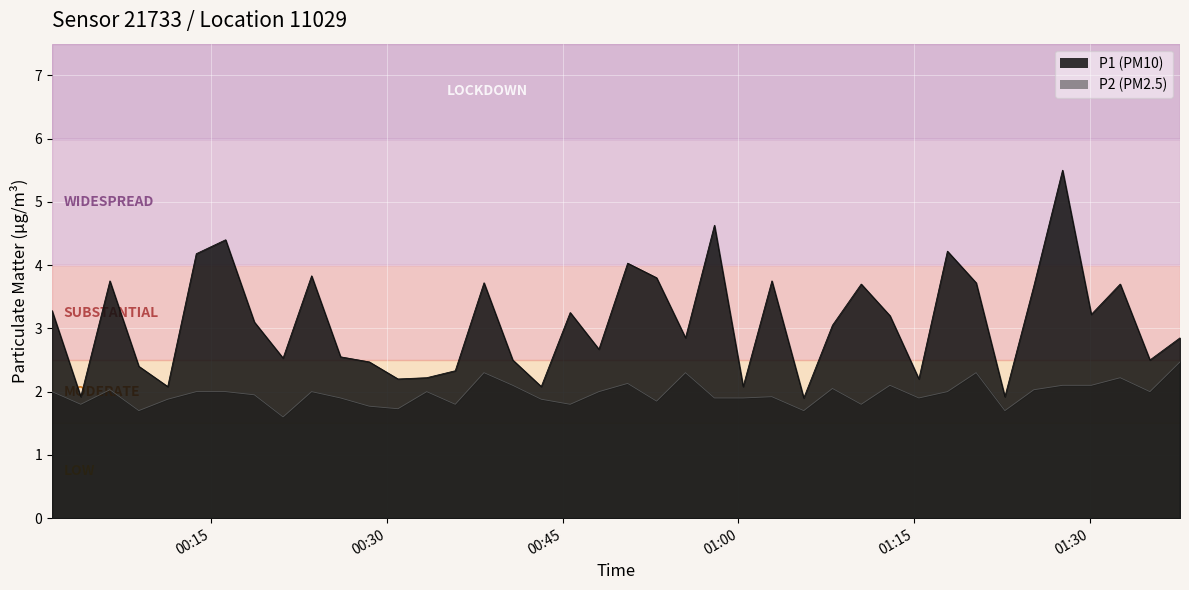

Does the chart display data point markers on the line(s)?

No